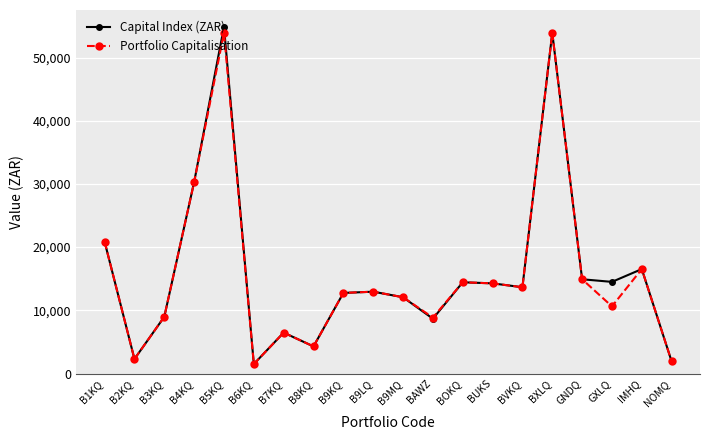

What is the value of the Capital Index (ZAR) point at the 15th from the left?

13653.4